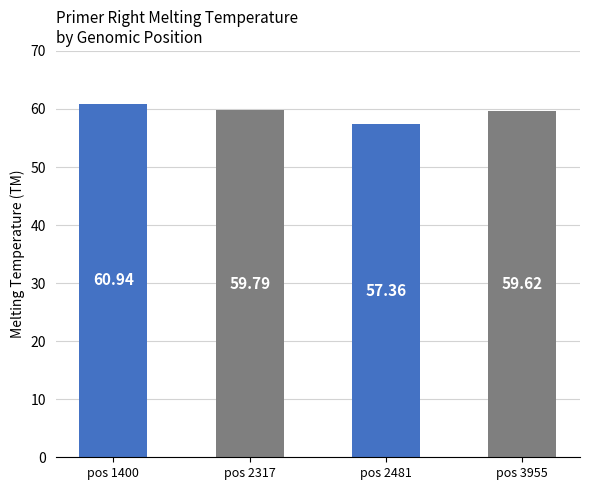

What is the smallest value displayed?

57.4